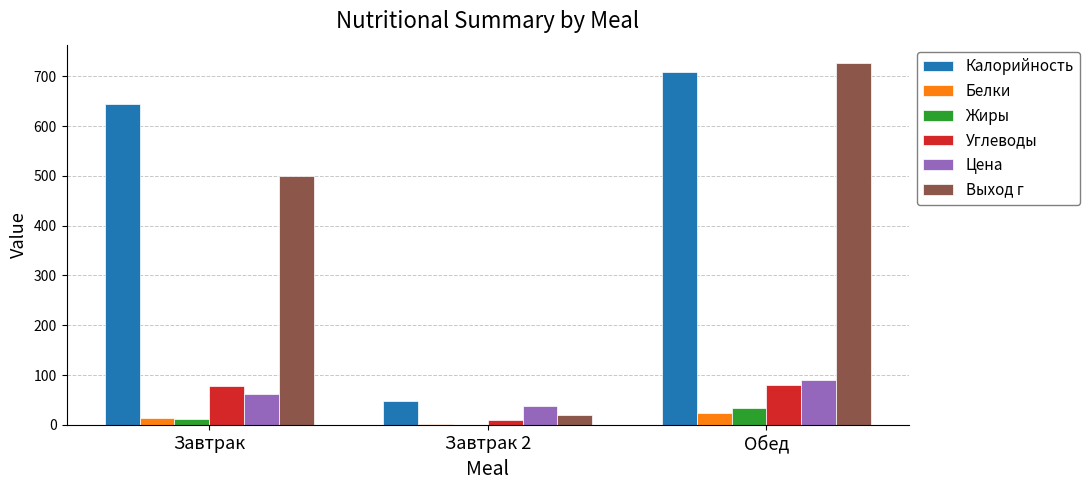

Are the bars grouped side by side (vs. stacked)?

Yes